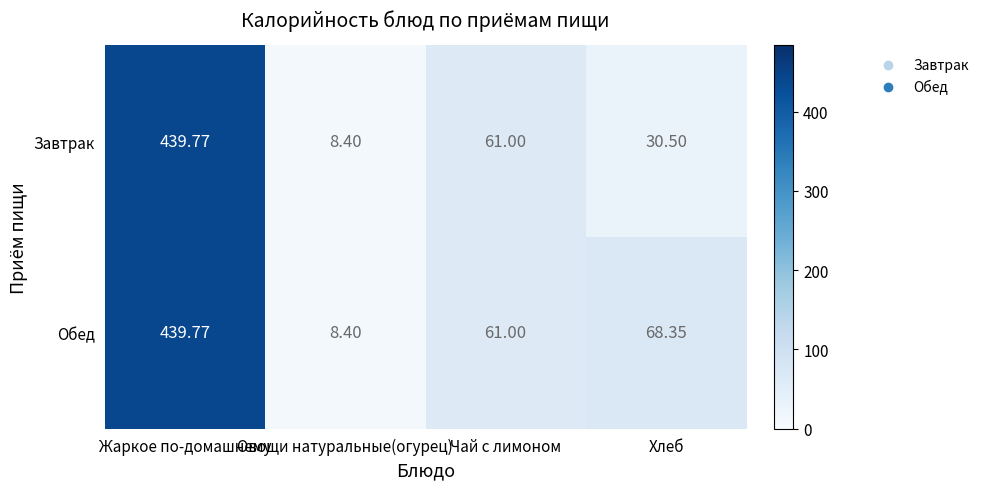

Where is Завтрак nearest to the value 224?

Чай с лимоном